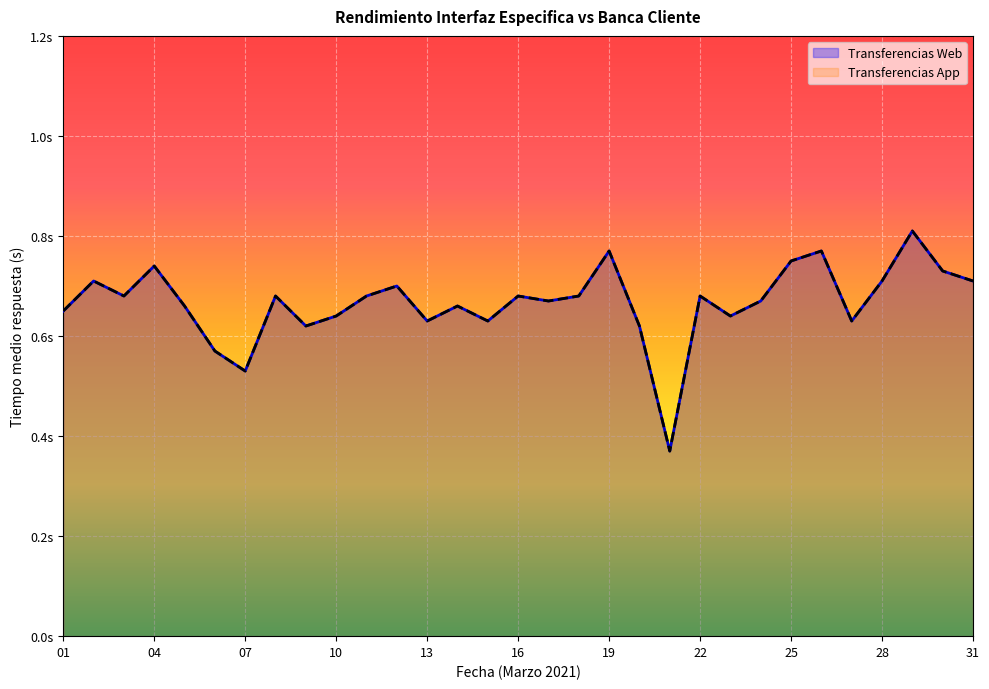

The Transferencias App series shows 1.2 at 31. True or false?

False